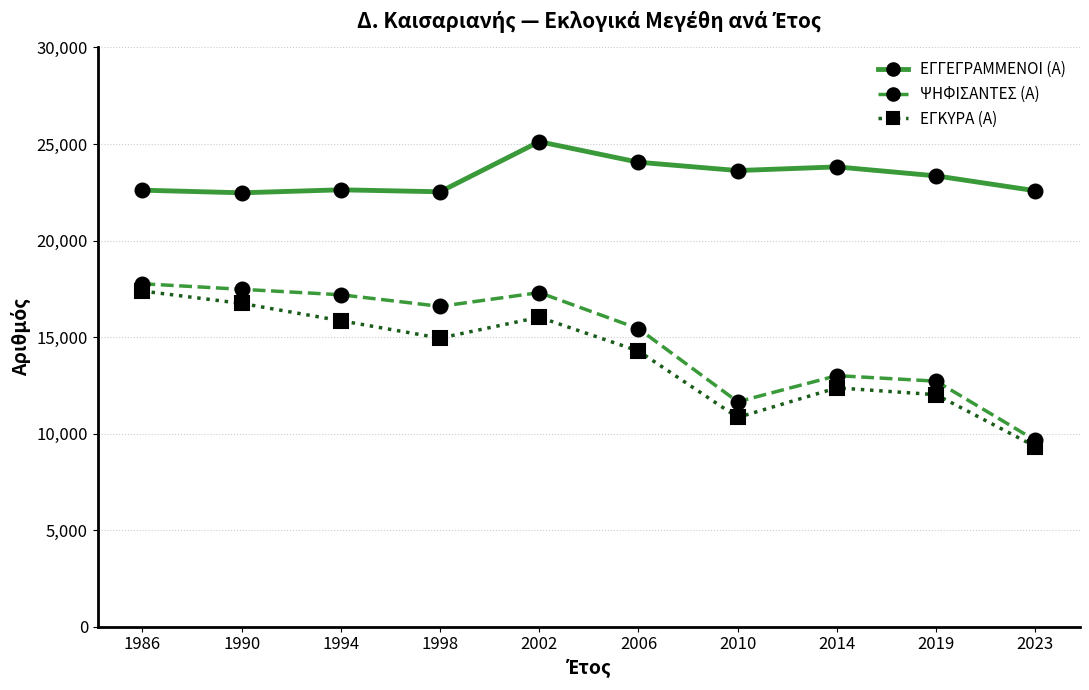

Rank the series at 1998 from highest to lowest value.

ΕΓΓΕΓΡΑΜΜΕΝΟΙ (Α), ΨΗΦΙΣΑΝΤΕΣ (Α), ΕΓΚΥΡΑ (Α)